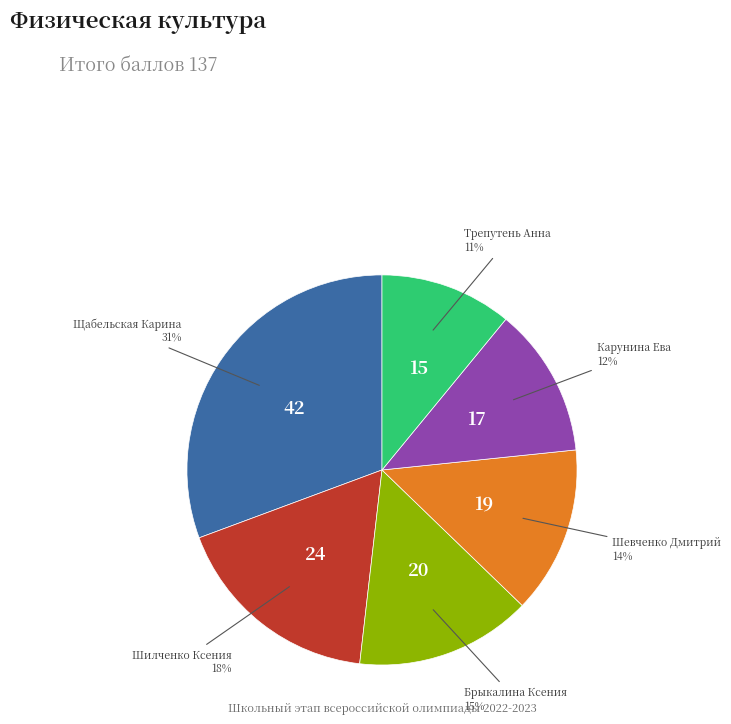

Is there any slice that represents more than half of the pie?

No